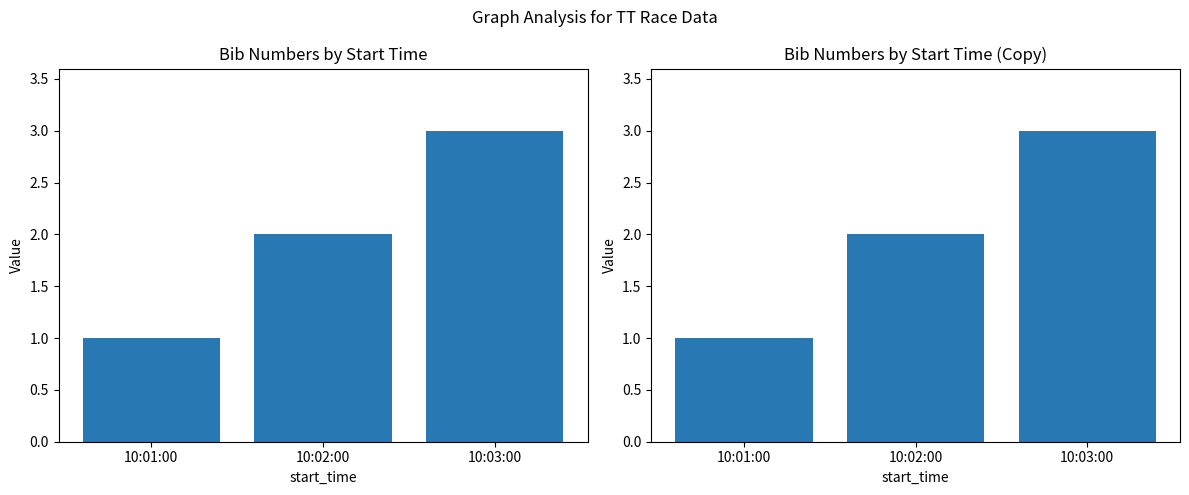

Rank the categories by value from lowest to highest.

10:01:00, 10:02:00, 10:03:00